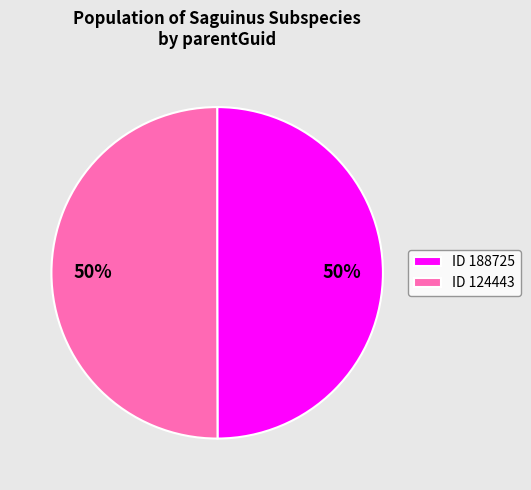

Is it true that ID 124443 is 37% of the pie?

False